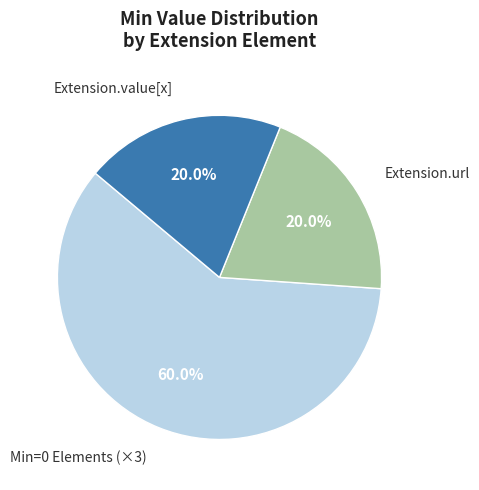

Is there a majority slice in this chart?

Yes